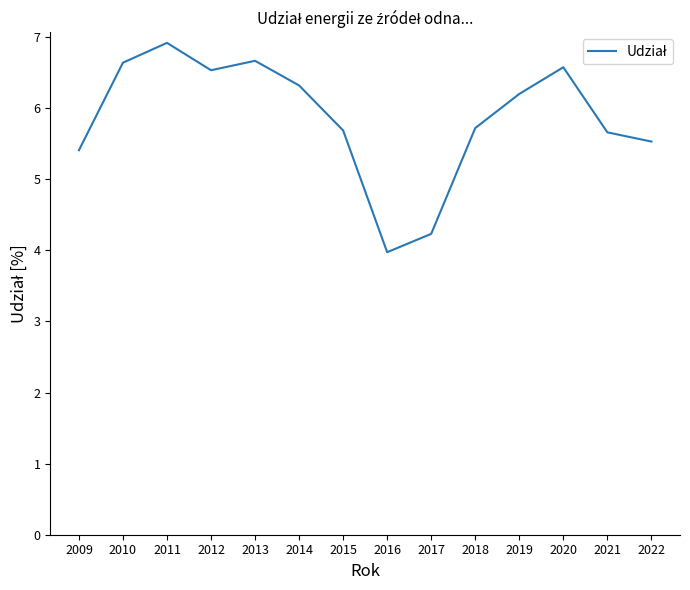

What is the greatest value displayed?

6.9